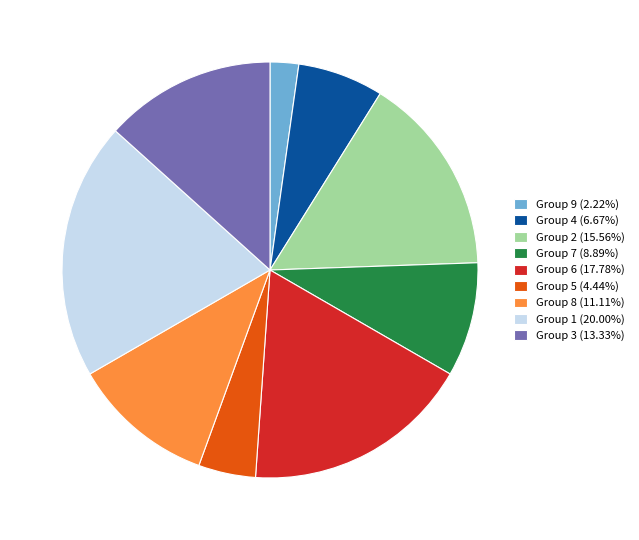

Combined, do Group 9 (2.22%) and Group 2 (15.56%) account for over 50%?

No